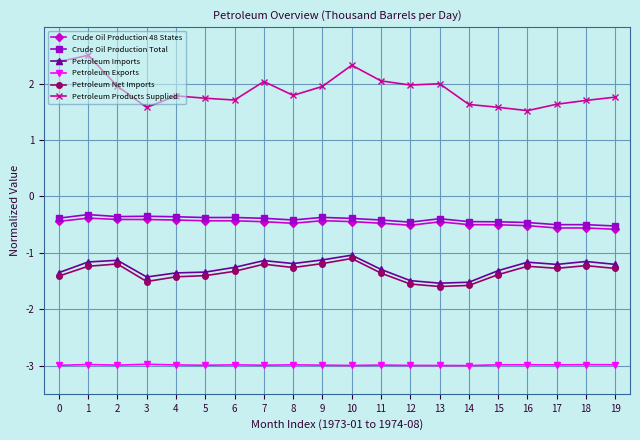

The Petroleum Products Supplied series shows 1.7 at 6. True or false?

True